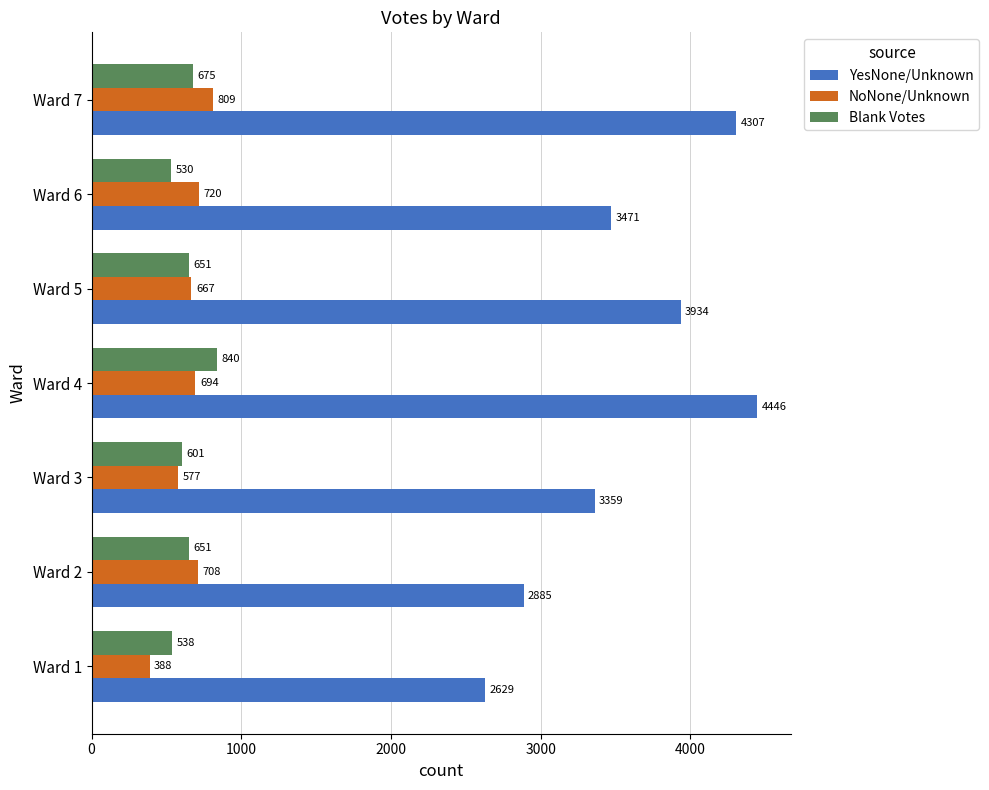

Which series has the widest spread of values?

YesNone/Unknown